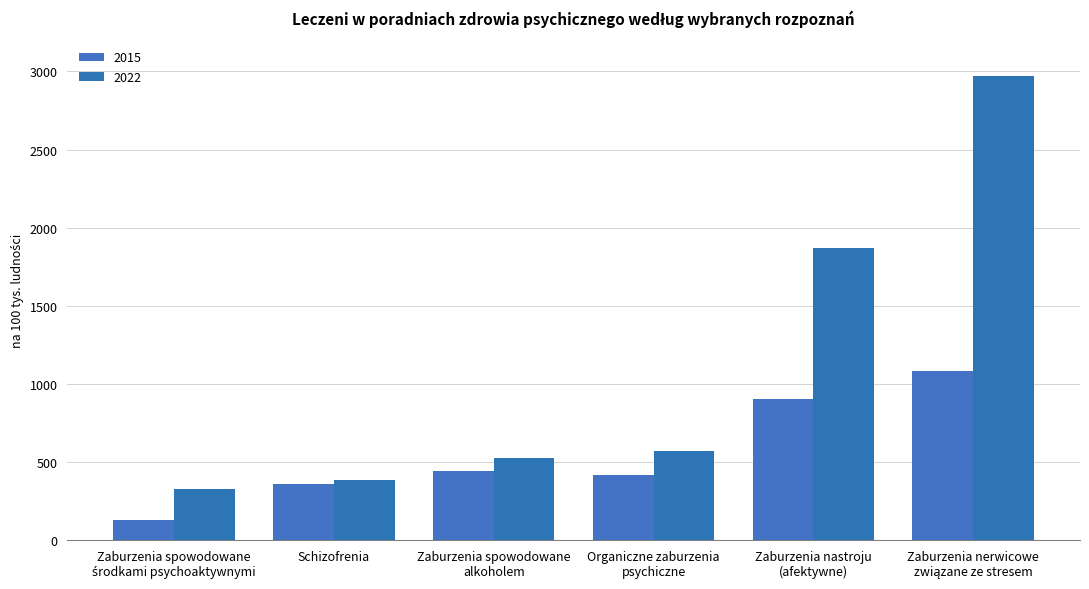

At which category is the sum across all series the highest?

Zaburzenia nerwicowe
związane ze stresem